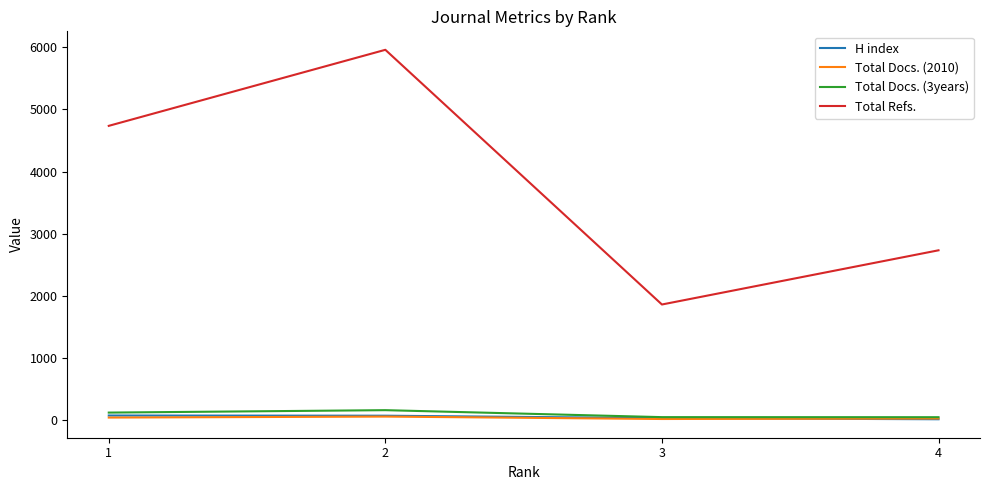

Which series has the largest total across all categories?

Total Refs.